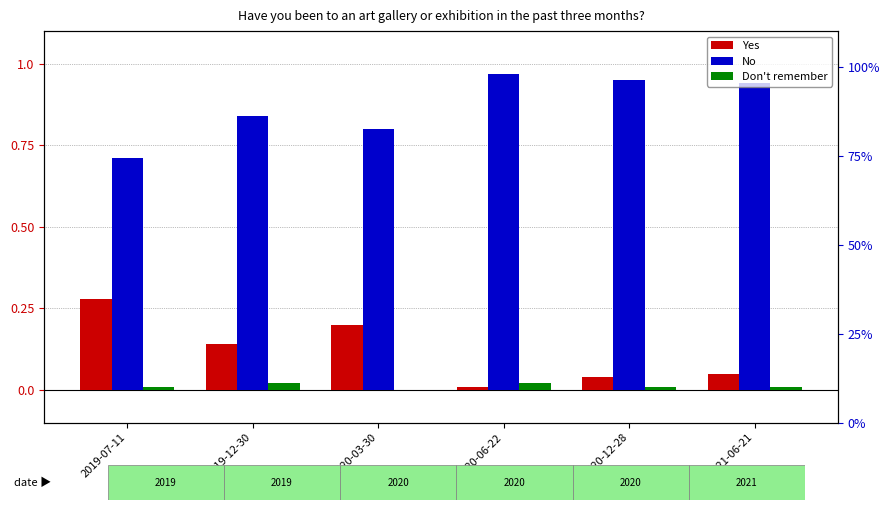

Reading left to right, extract all data points from this chart.

Yes: 2019-07-11=0.3	2019-12-30=0.1	2020-03-30=0.2	2020-06-22=0.0	2020-12-28=0.0	2021-06-21=0.1
No: 2019-07-11=0.7	2019-12-30=0.8	2020-03-30=0.8	2020-06-22=1.0	2020-12-28=0.9	2021-06-21=0.9
Don't remember: 2019-07-11=0.0	2019-12-30=0.0	2020-03-30=0.0	2020-06-22=0.0	2020-12-28=0.0	2021-06-21=0.0